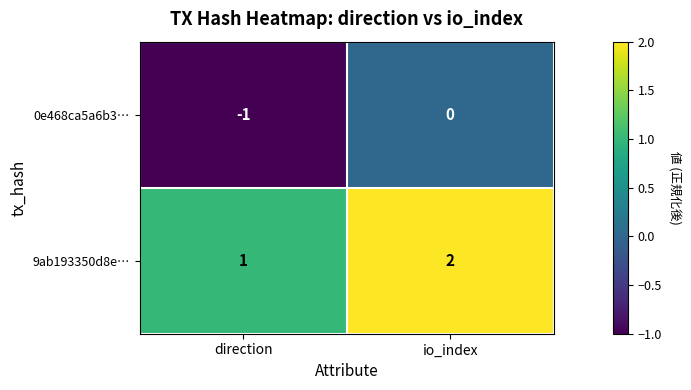

Rank the categories by 9ab193350d8e… value from lowest to highest.

direction, io_index